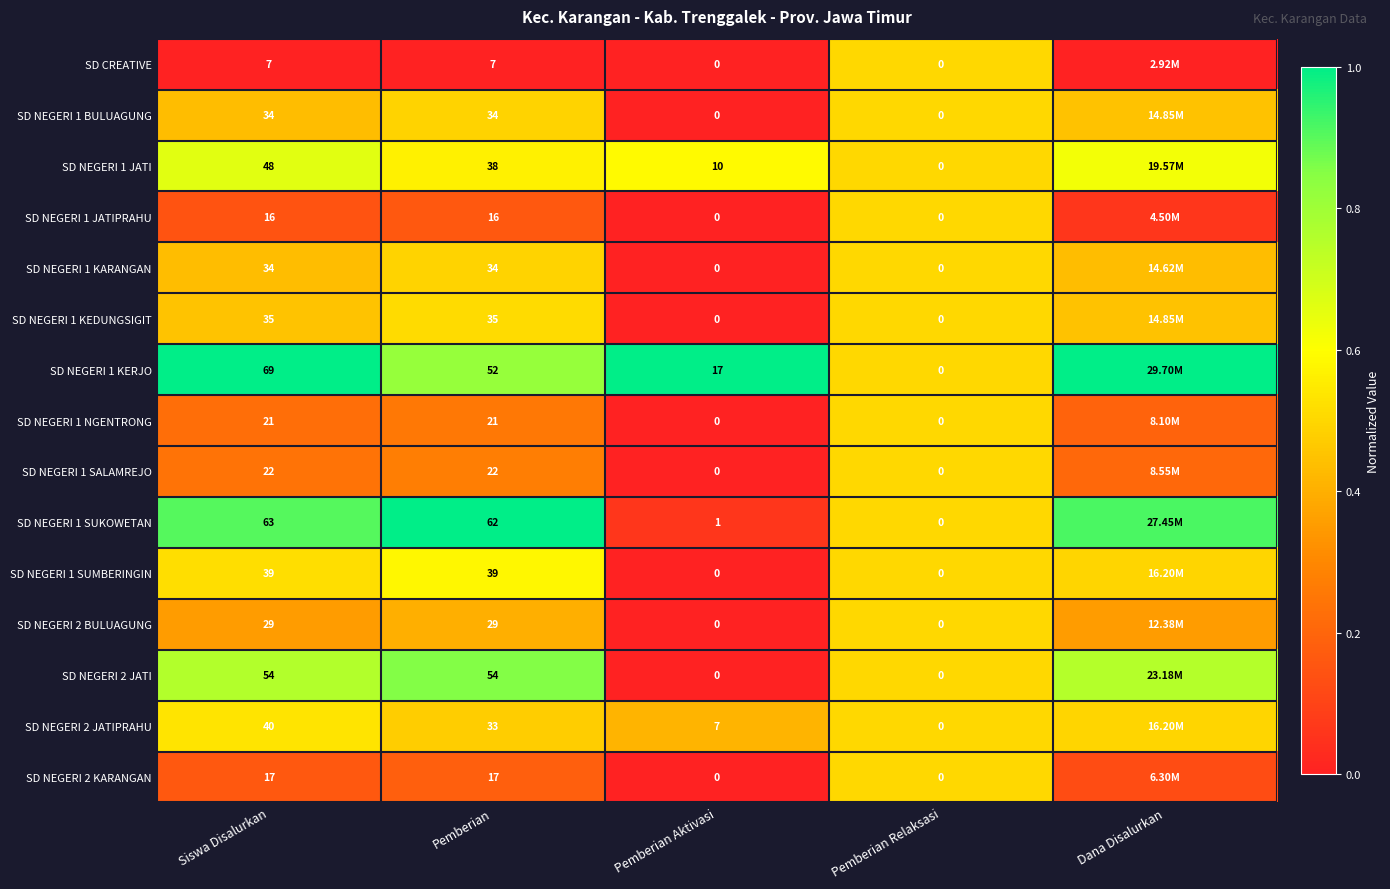

Is the value of SD NEGERI 1 KARANGAN at Siswa Disalurkan greater than the value of SD NEGERI 1 NGENTRONG at Pemberian Aktivasi?

Yes